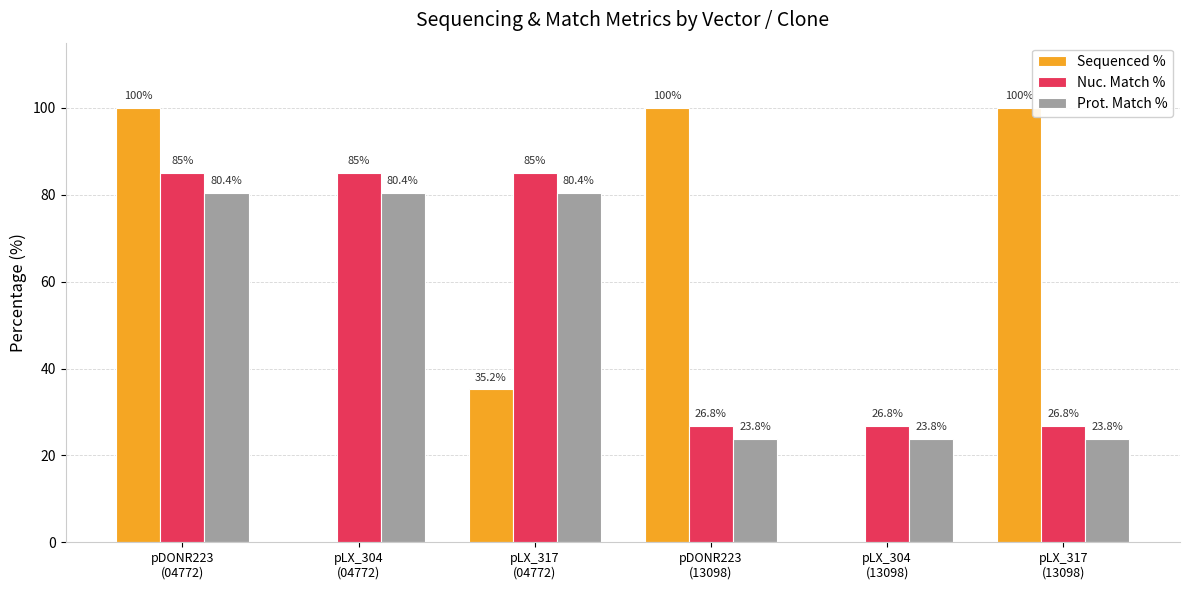

What is the sum of all Prot. Match % values?

312.6